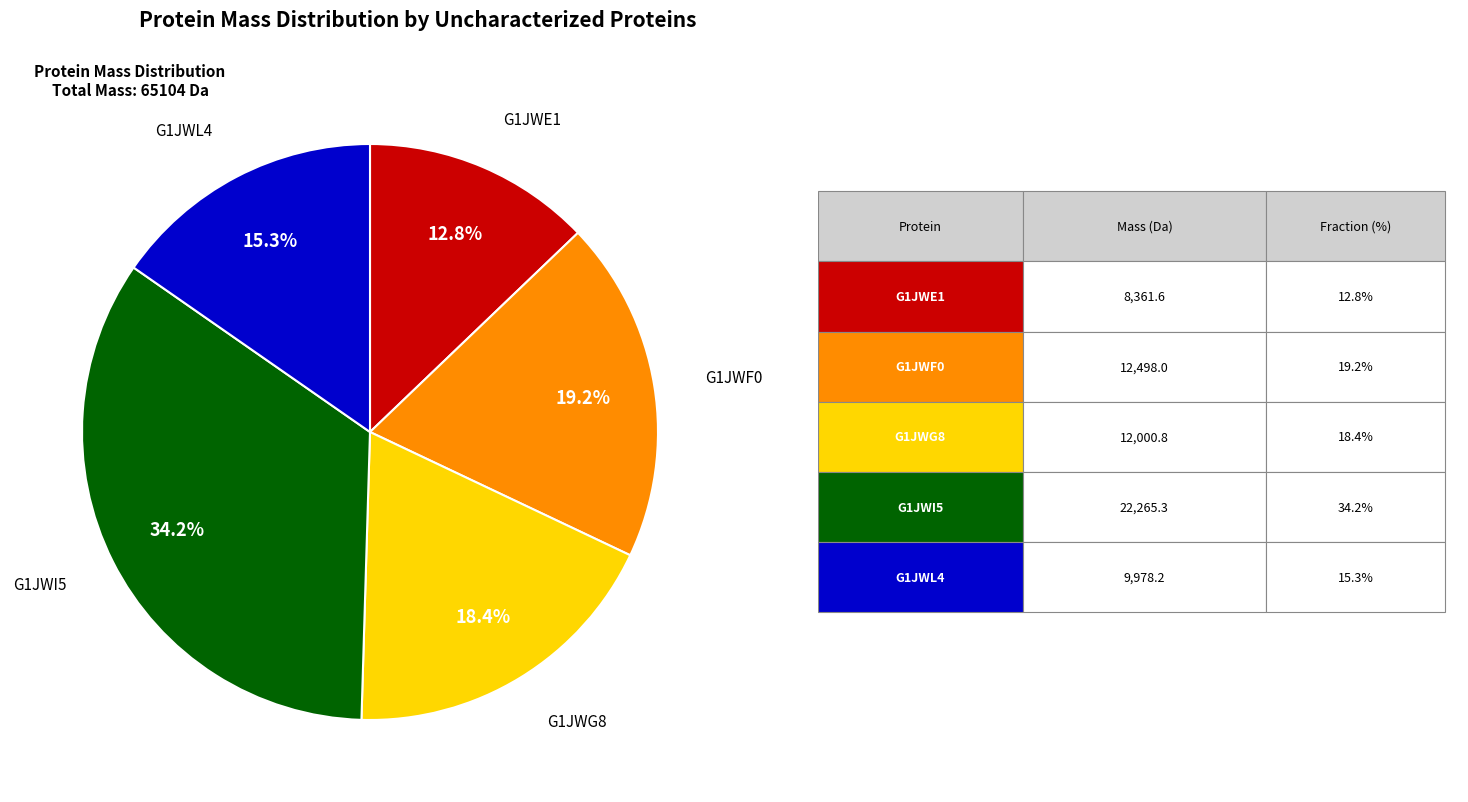

How many segments does this pie chart have?

5